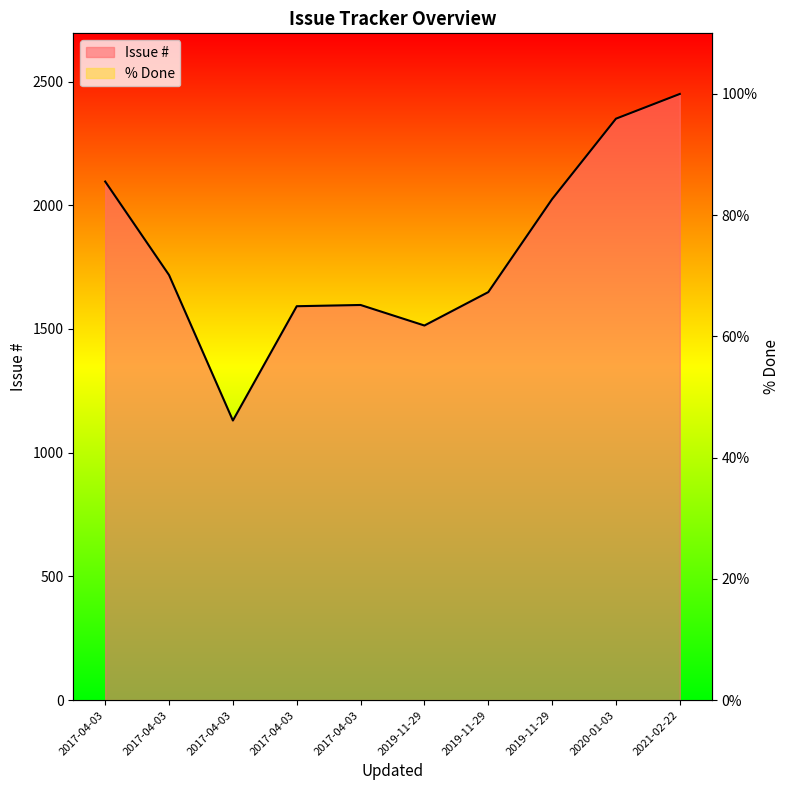

What is the label of the 5th point from the right?

2019-11-29